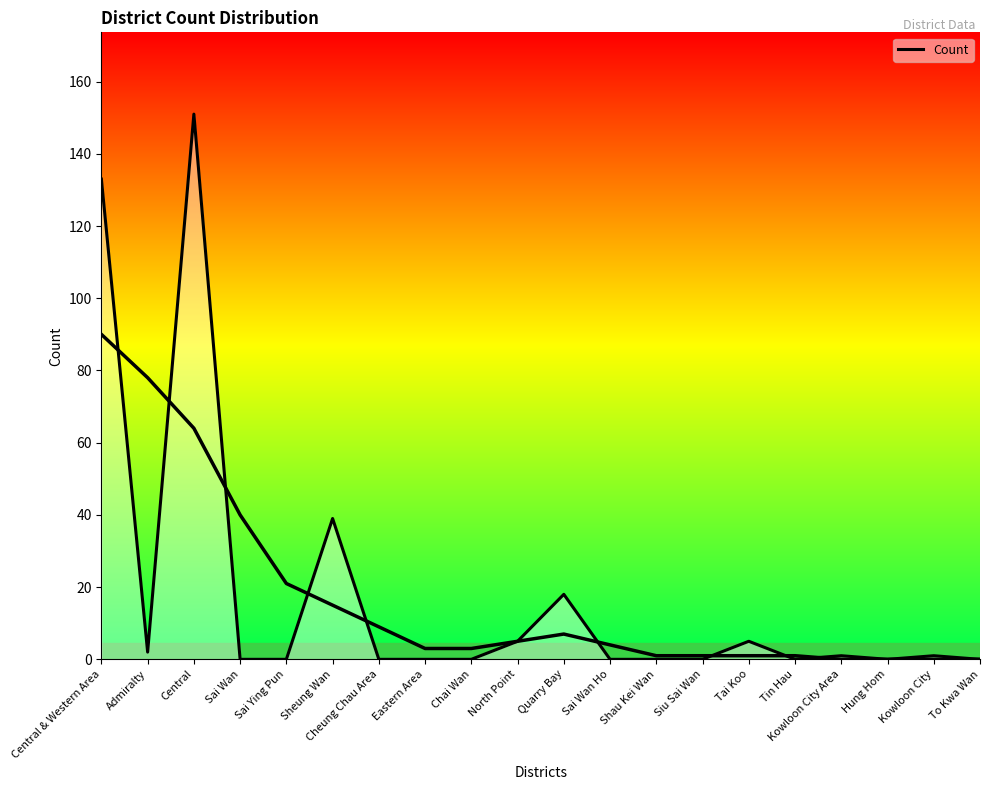

Rank the categories by value from lowest to highest.

Sai Wan, Sai Ying Pun, Cheung Chau Area, Eastern Area, Chai Wan, Sai Wan Ho, Shau Kei Wan, Siu Sai Wan, Tin Hau, Hung Hom, To Kwa Wan, Kowloon City Area, Kowloon City, Admiralty, North Point, Tai Koo, Quarry Bay, Sheung Wan, Central & Western Area, Central